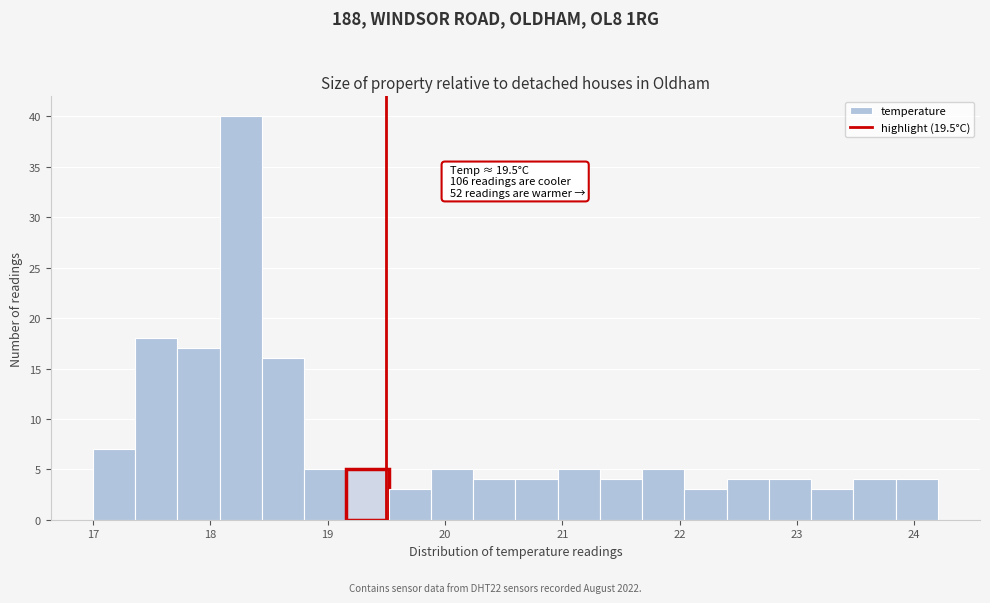

Around what value on the x-axis is the tallest bar? Give the approximate position of its centre, as read against the axis.

18.3